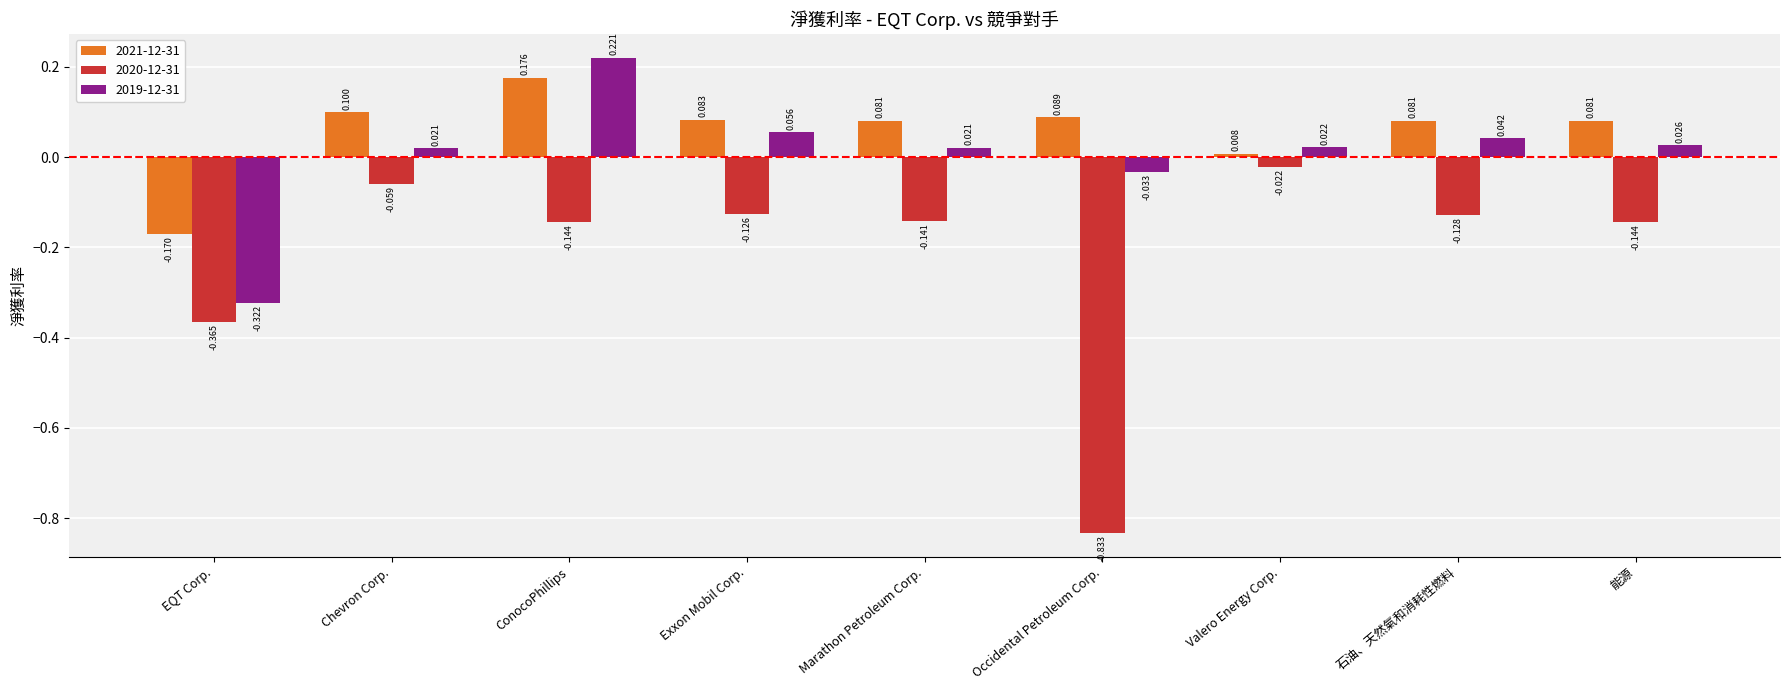

Is the value of 2020-12-31 at Valero Energy Corp. greater than the value of 2019-12-31 at Marathon Petroleum Corp.?

No